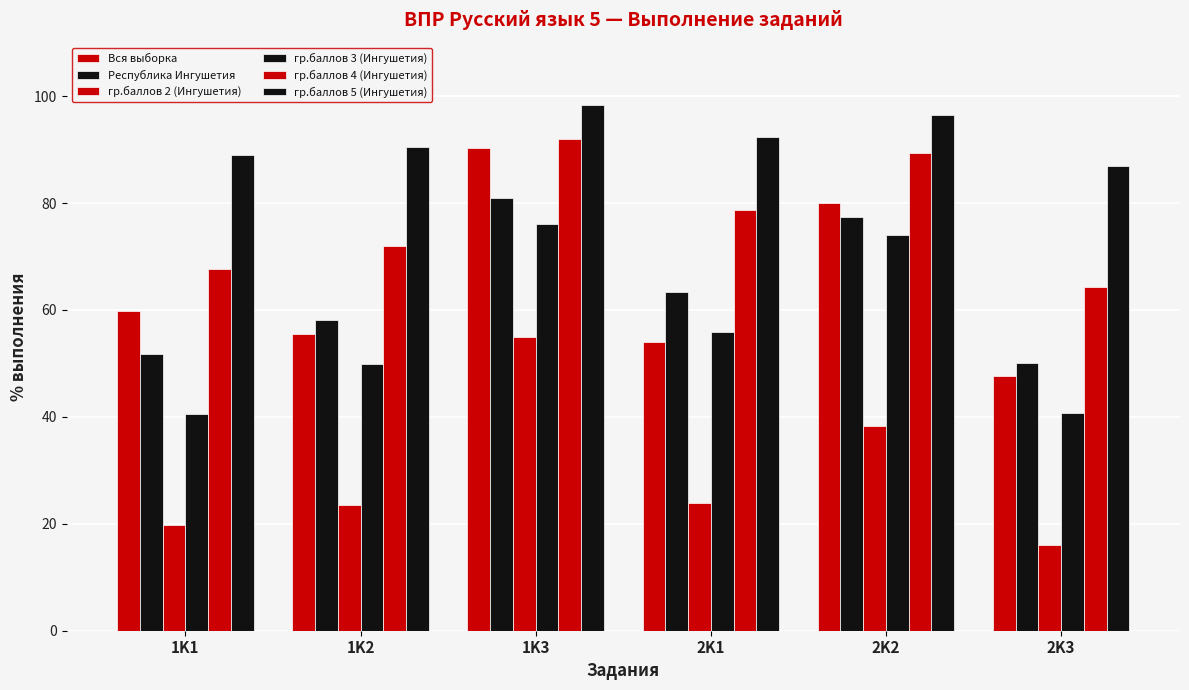

How many data points does each series have?

6